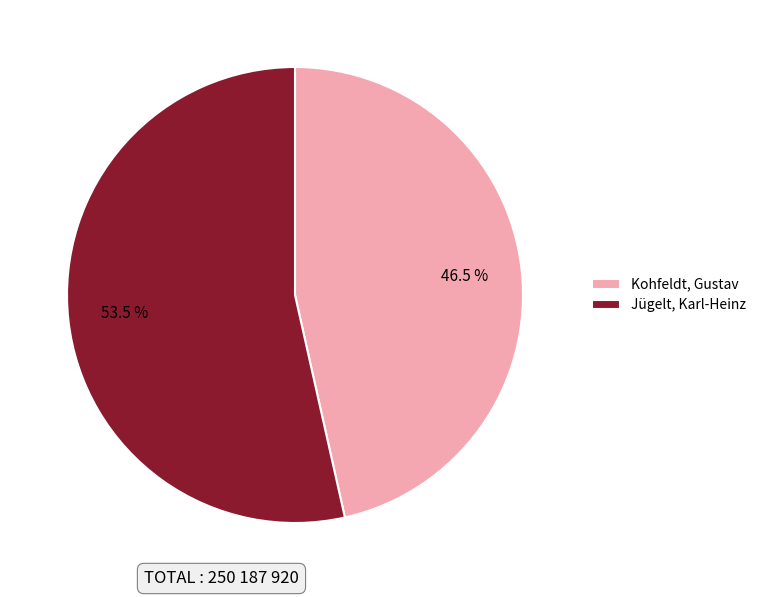

Which category has the smallest portion of the pie?

Kohfeldt, Gustav